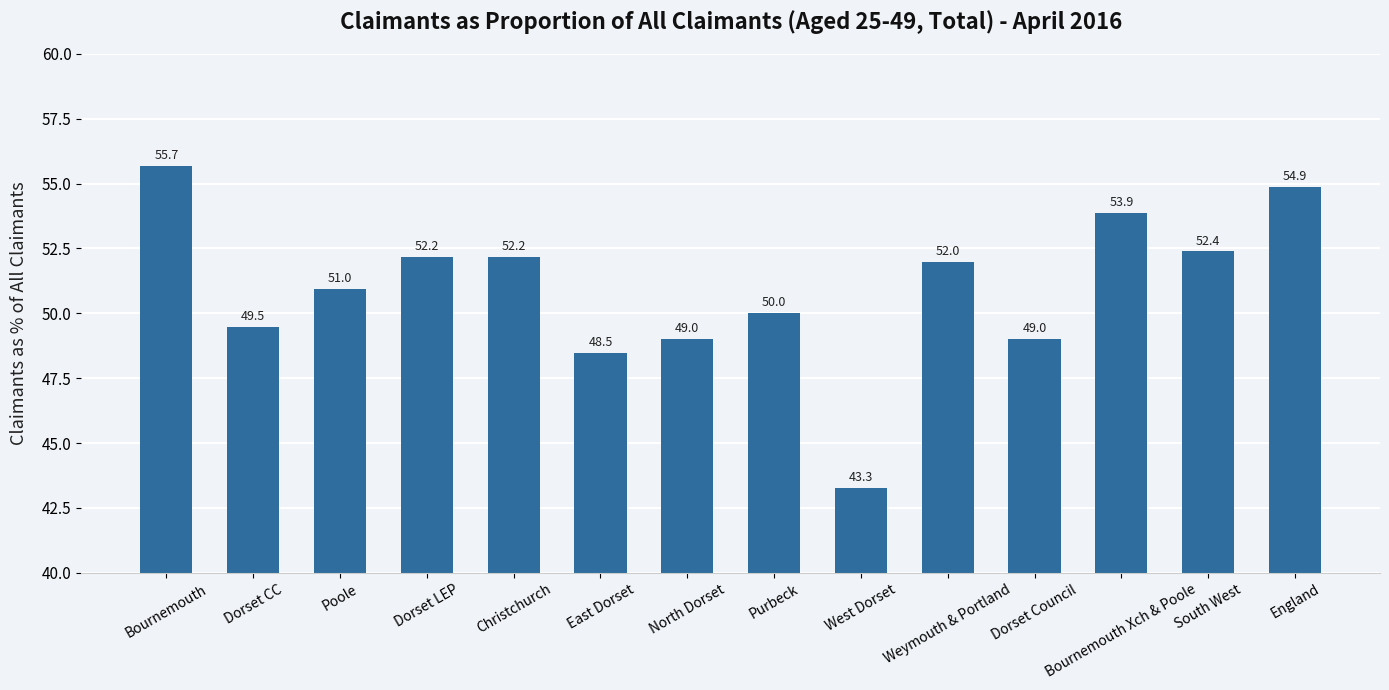

The chart shows a value of 52.4 at South West. True or false?

True